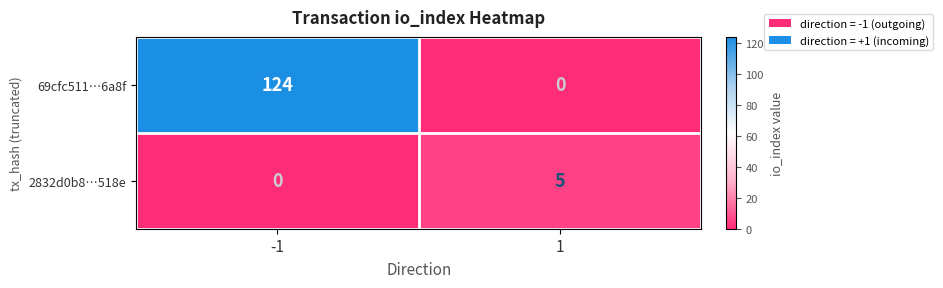

The value of 2832d0b8…518e at 1 is 5. True or false?

True